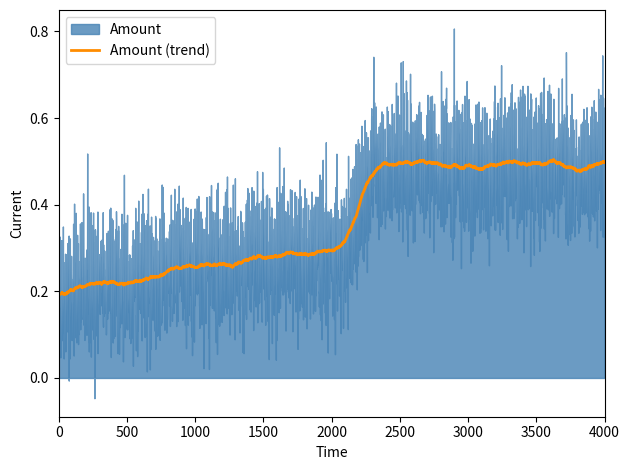

Does the chart display data point markers on the line(s)?

No